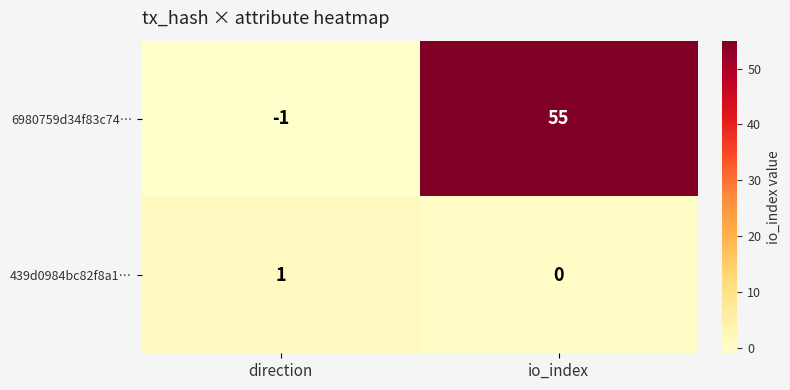

Count the number of data series in this chart.

2